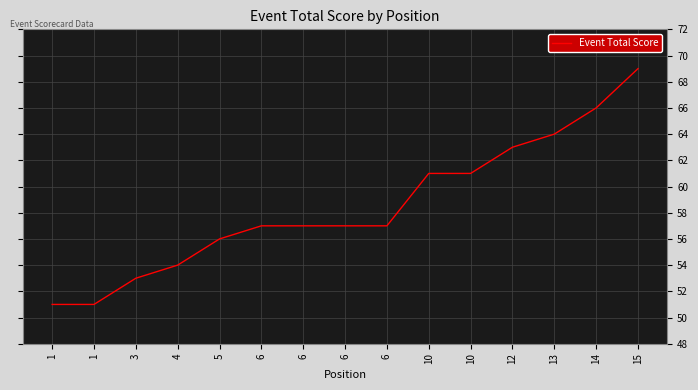

Does the chart display data point markers on the line(s)?

No